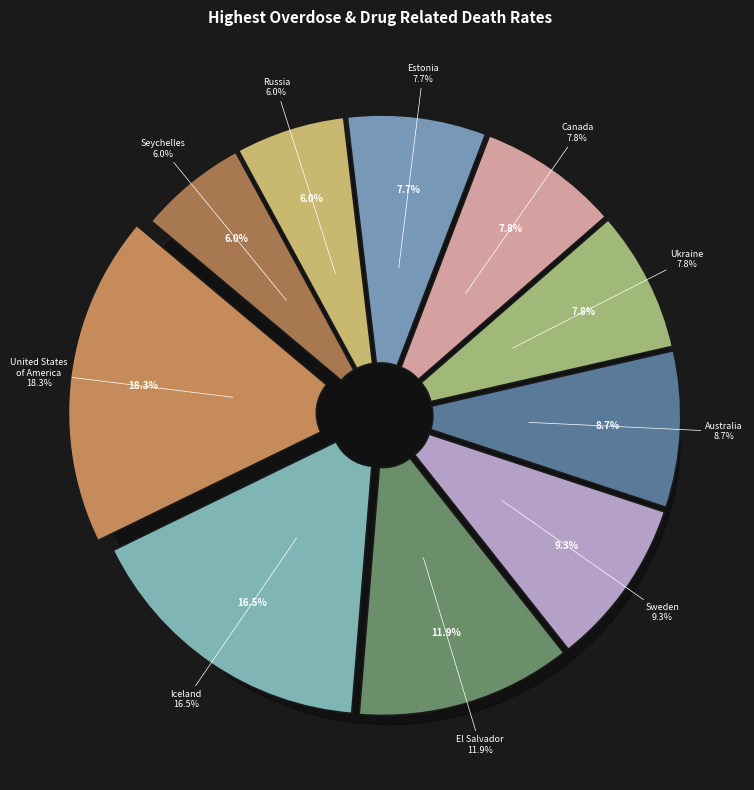

To the nearest percent, what is the difference between the El Salvador and Australia slice percentages?

3%